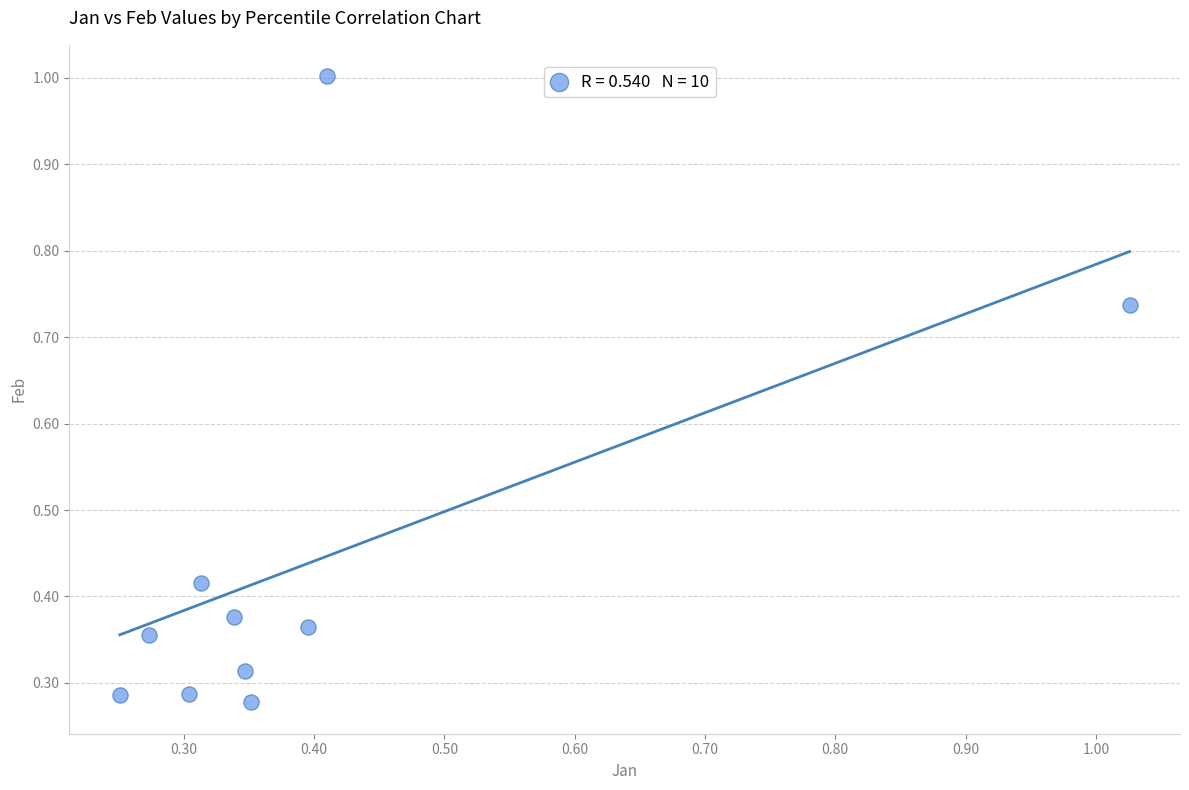

What is the range of X values (max minus min)?

0.8